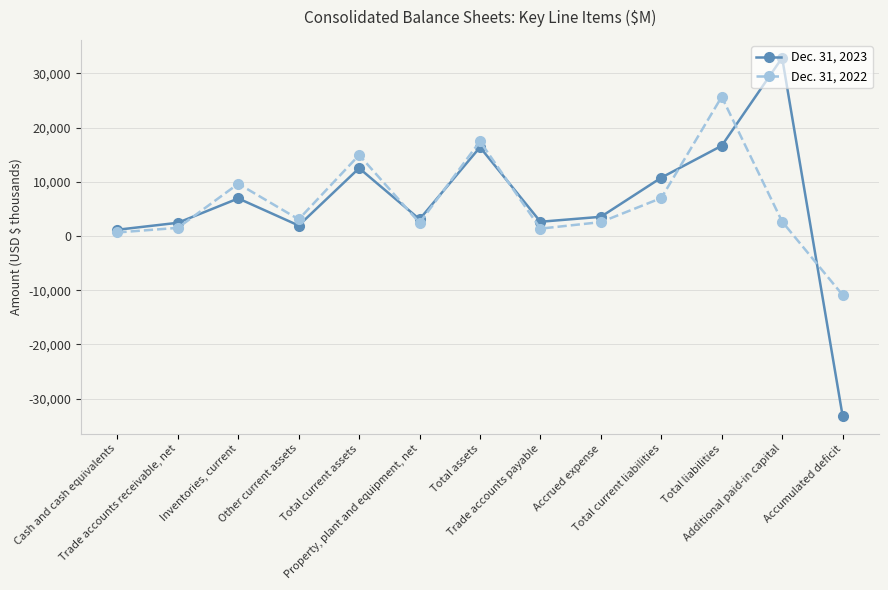

List the series in order of their overall mean, highest first.

Dec. 31, 2022, Dec. 31, 2023